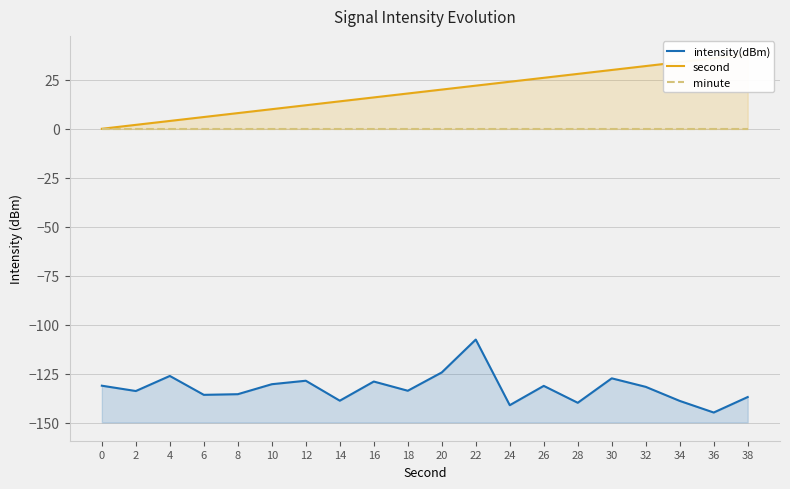

True or false: second has a value of 2.0 at 2.

True